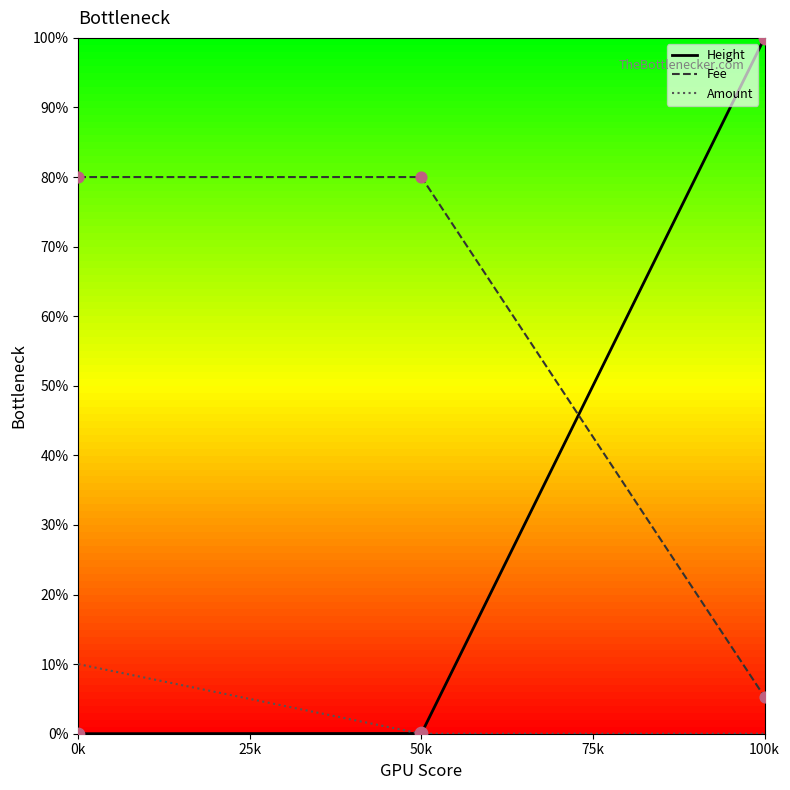

At which category is the sum across all series the highest?

100k